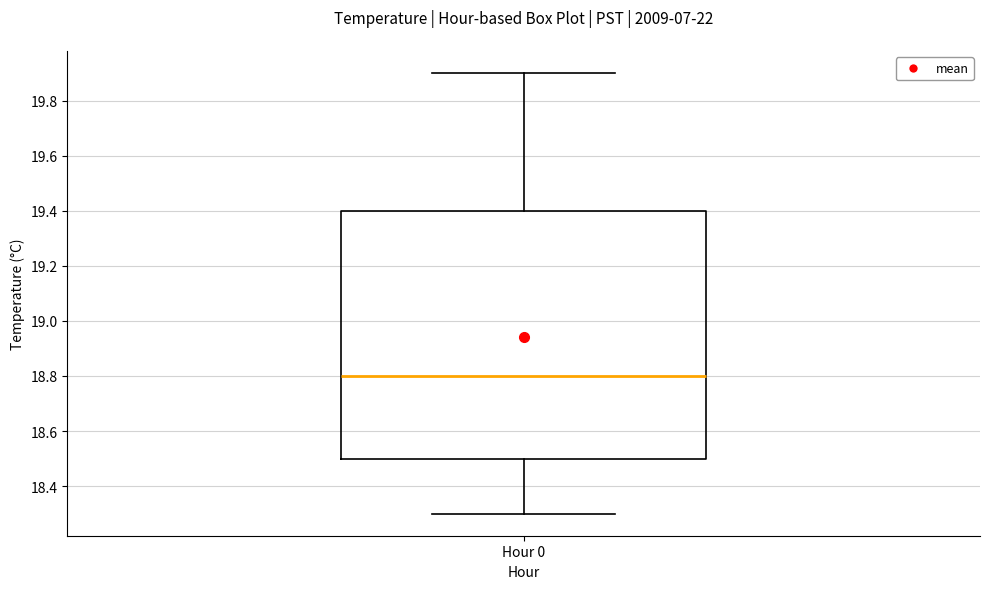

Transcribe this box plot: give where the median line is, the range the box spans, and where the two whiskers end, as read against the y-axis. The values are not printed on the chart, so give them approximately, as read against the axis.

median 18.8, box 18.5 to 19.4, whiskers 18.3 to 19.9